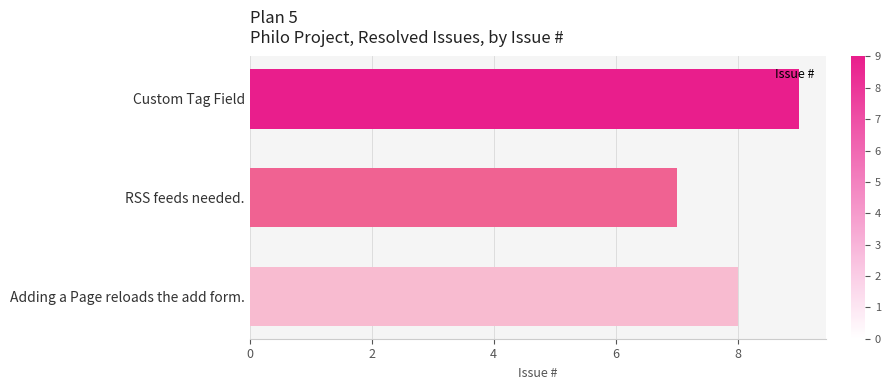

How many values are below 8?

1